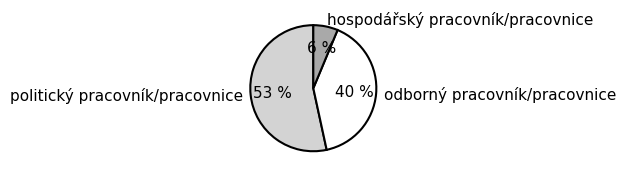

Combined, do odborný pracovník/pracovnice and politický pracovník/pracovnice account for over 50%?

Yes